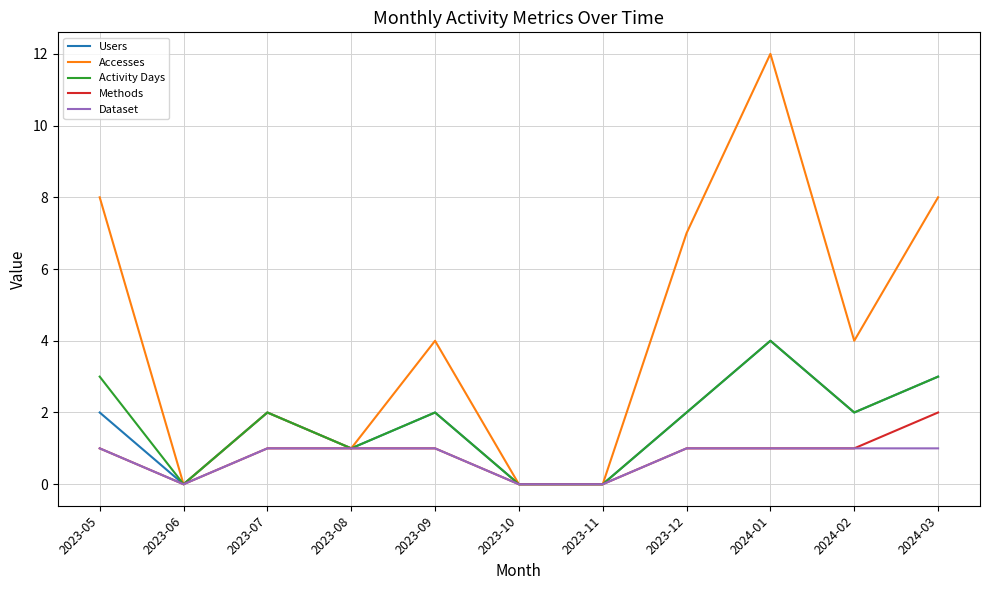

What position from the right is 2023-05?

11